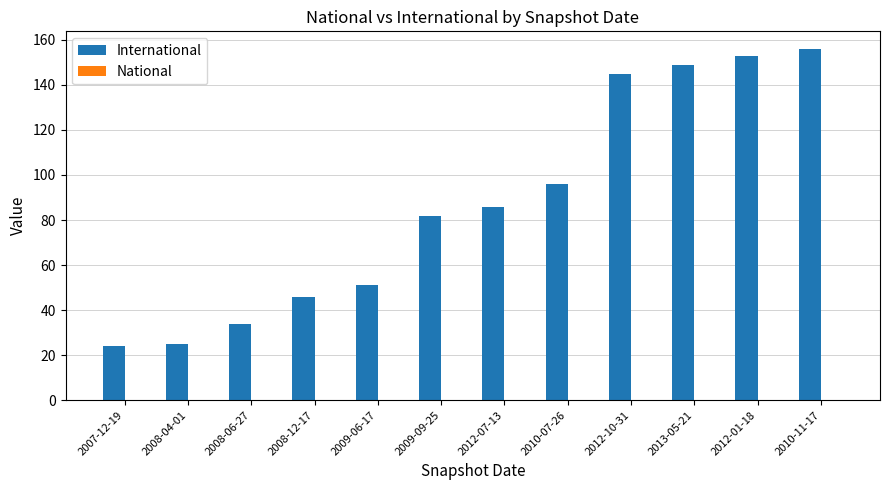

What is the greatest value displayed?

156